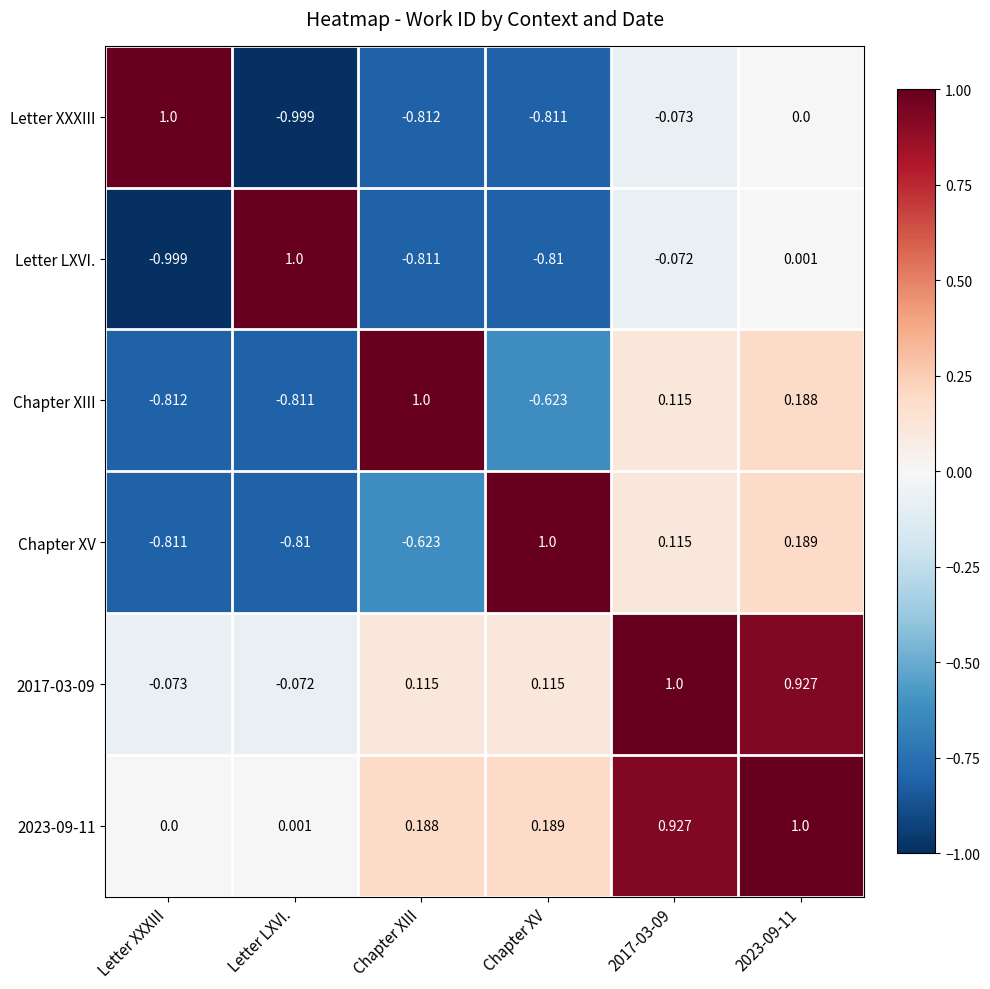

Where does the 2017-03-09 series first go above 0?

Chapter XIII